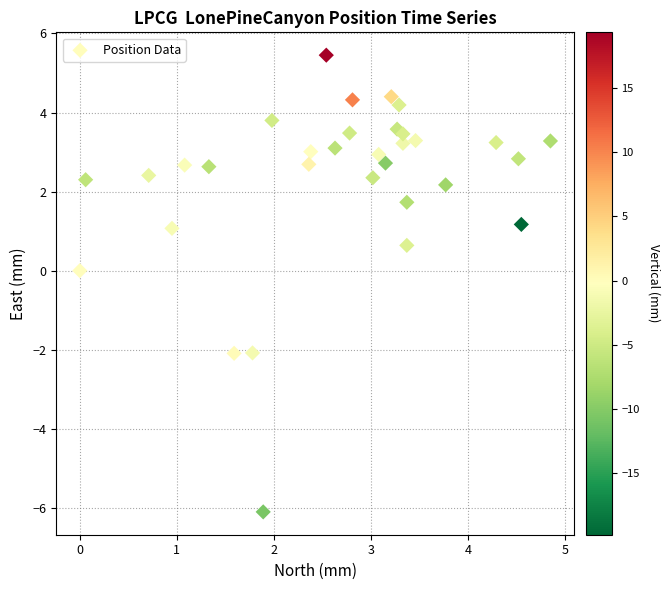

What is the range of X values (max minus min)?

4.8